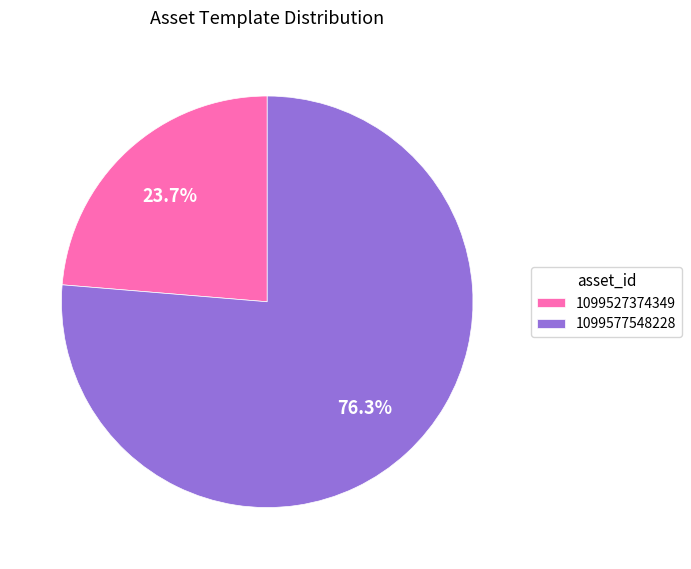

The 1099527374349 slice represents 24% of the pie. True or false?

True